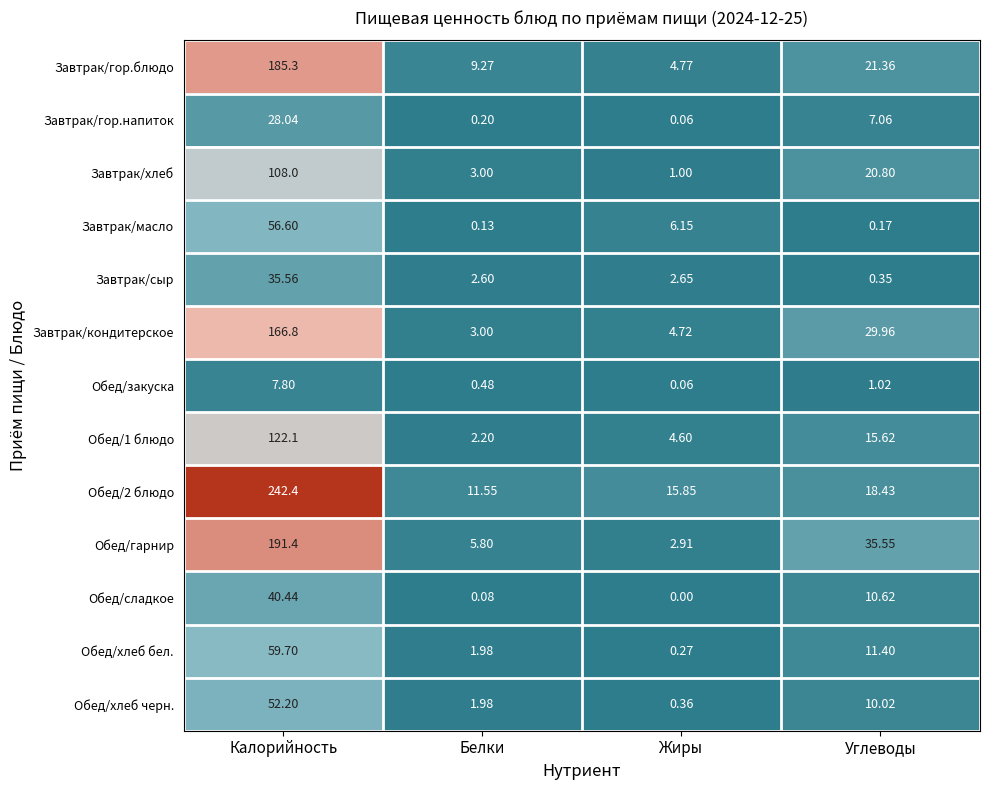

What is the greatest value displayed?

242.4